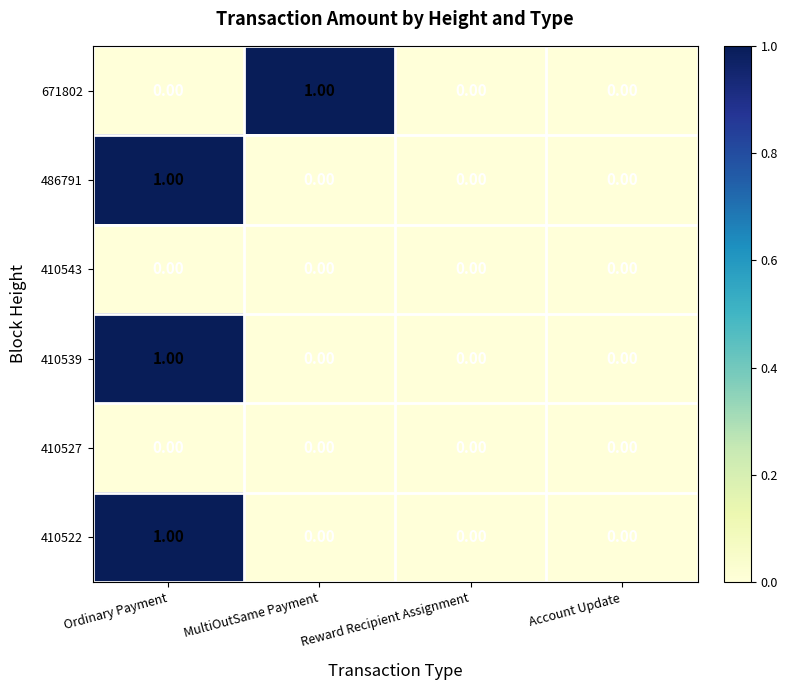

What is the spread (max minus min) of values at Ordinary Payment?

1